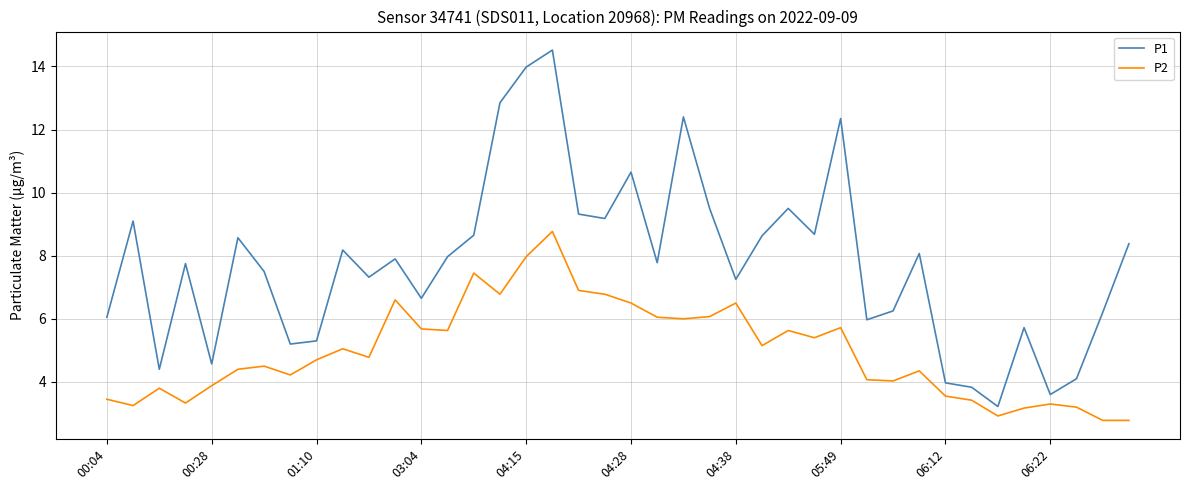

Which series has the largest range (max minus min)?

P1